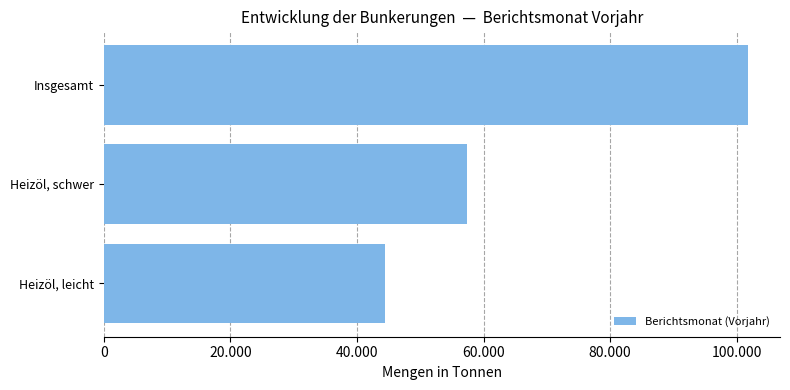

What is the average value?

67837